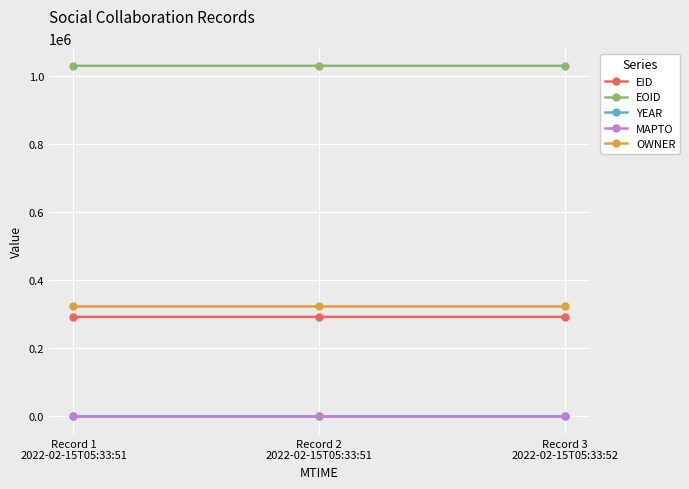

What is the difference between the highest and lowest values at Record 1
2022-02-15T05:33:51?

1029088